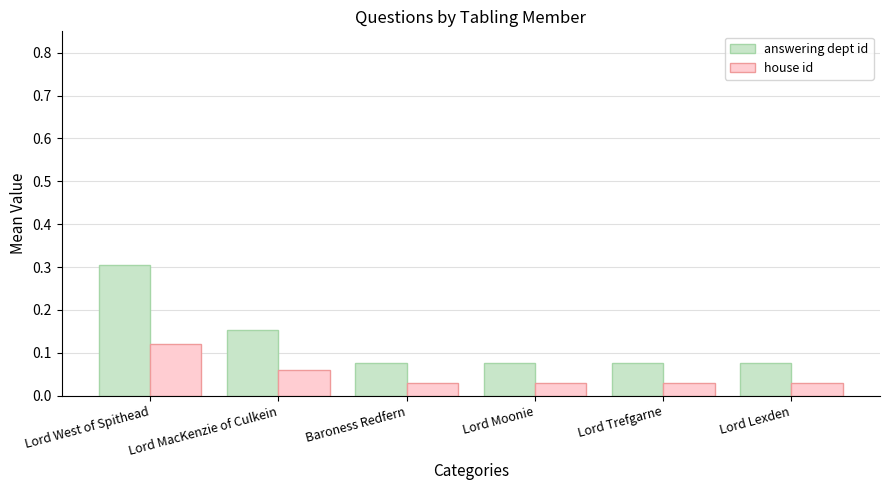

Read the answering dept id value at Lord West of Spithead.

0.3